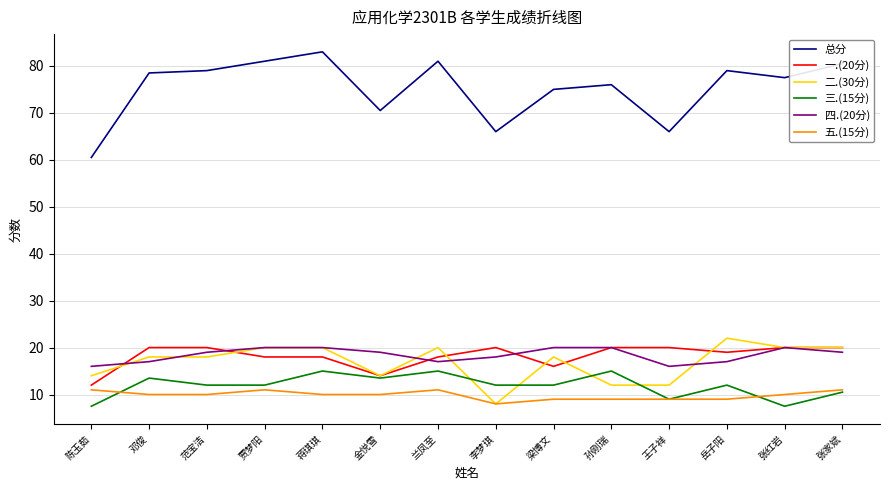

What is the difference between the highest and lowest values at 蒋琪琪?

73.0